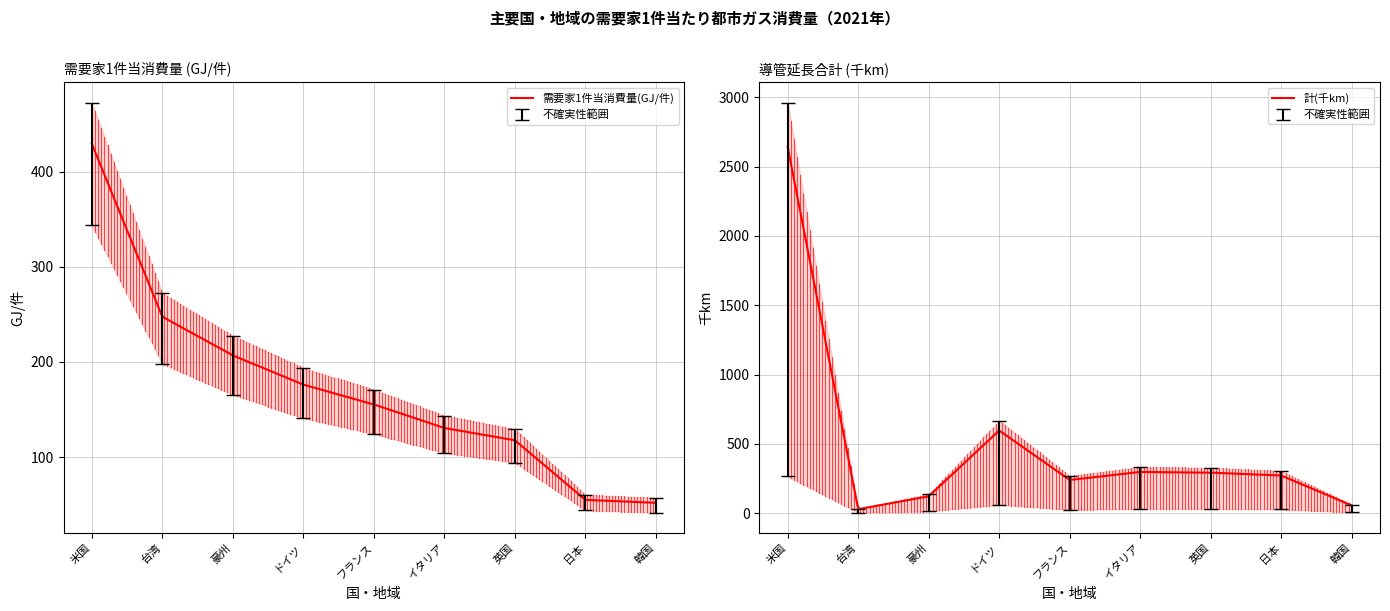

What is the sum of the 配給導管延長(千km) values at 米国 and 日本?

291.4